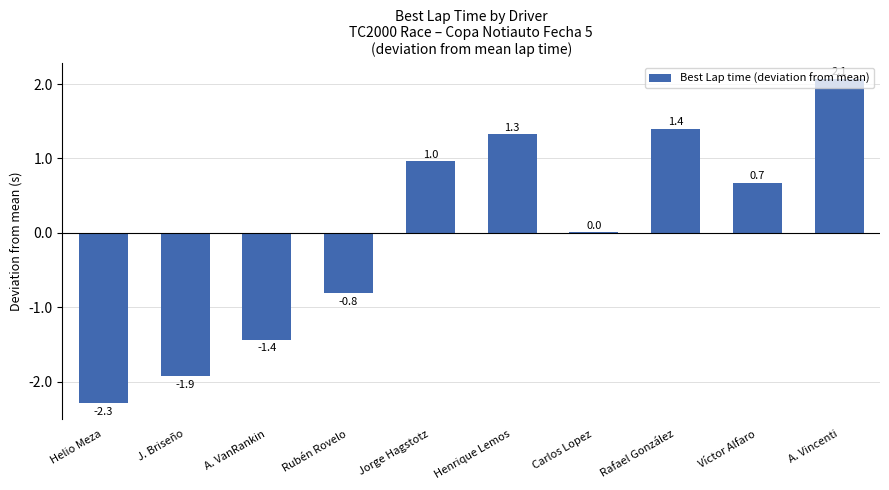

How many values are above zero?

6